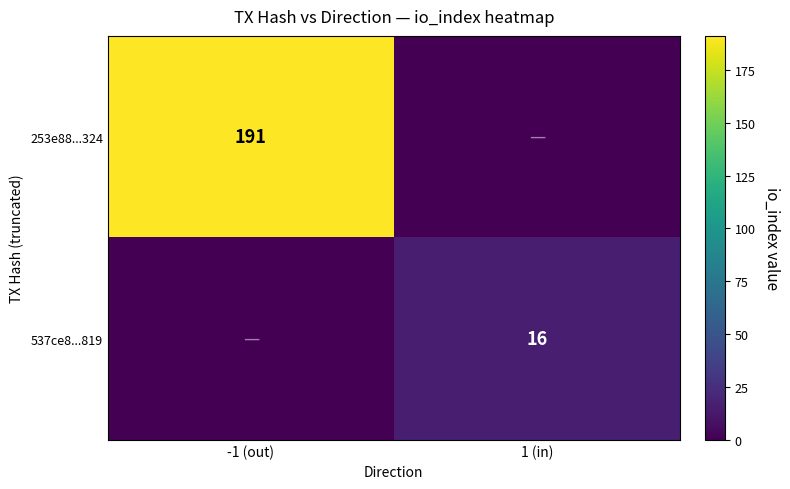

The value of 537ce8...819 at 1 (in) is 16. True or false?

True